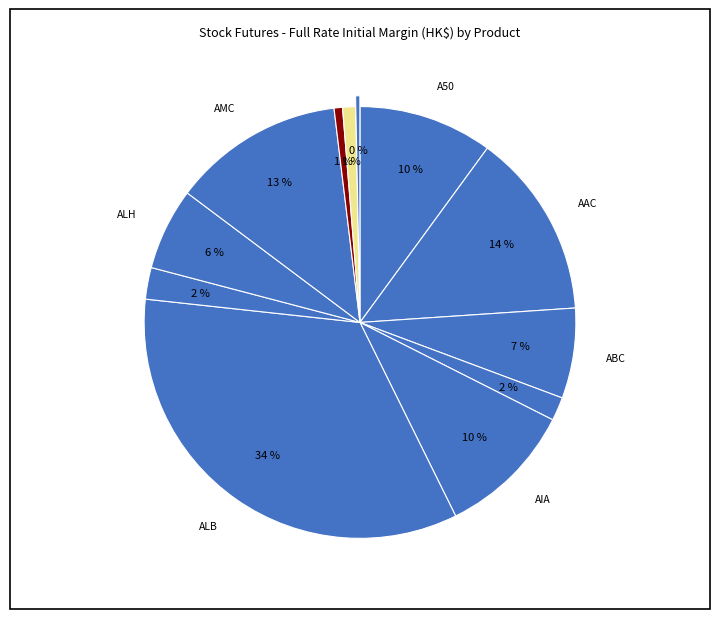

To the nearest percent, what is the difference between the largest and smallest slice percentages?

34%